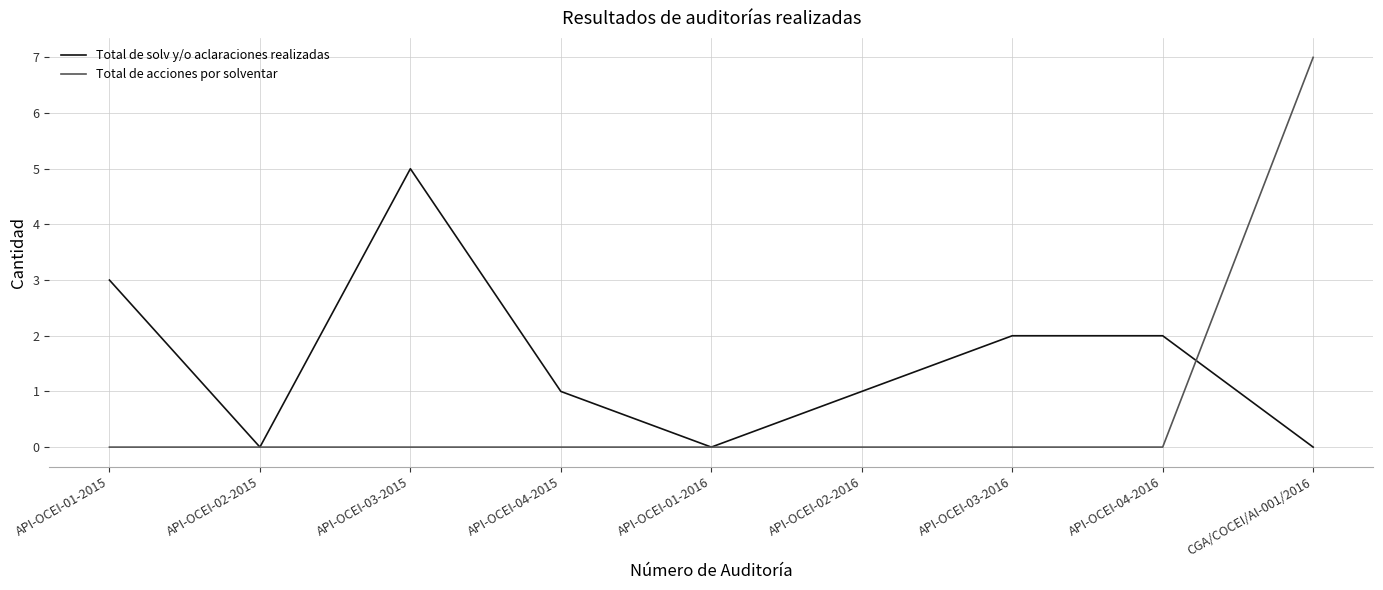

At which category does Total de solv y/o aclaraciones realizadas reach its first local valley?

API-OCEI-02-2015